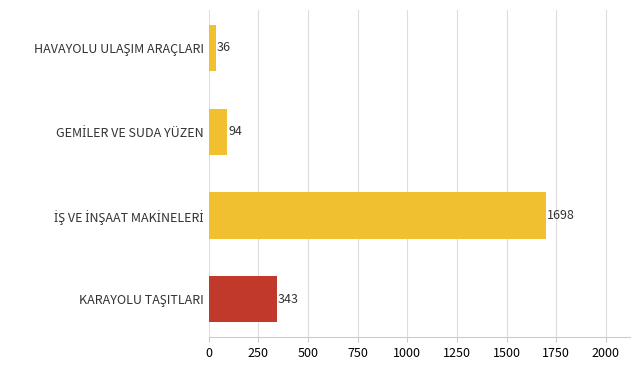

What is the smallest value displayed?

35.8